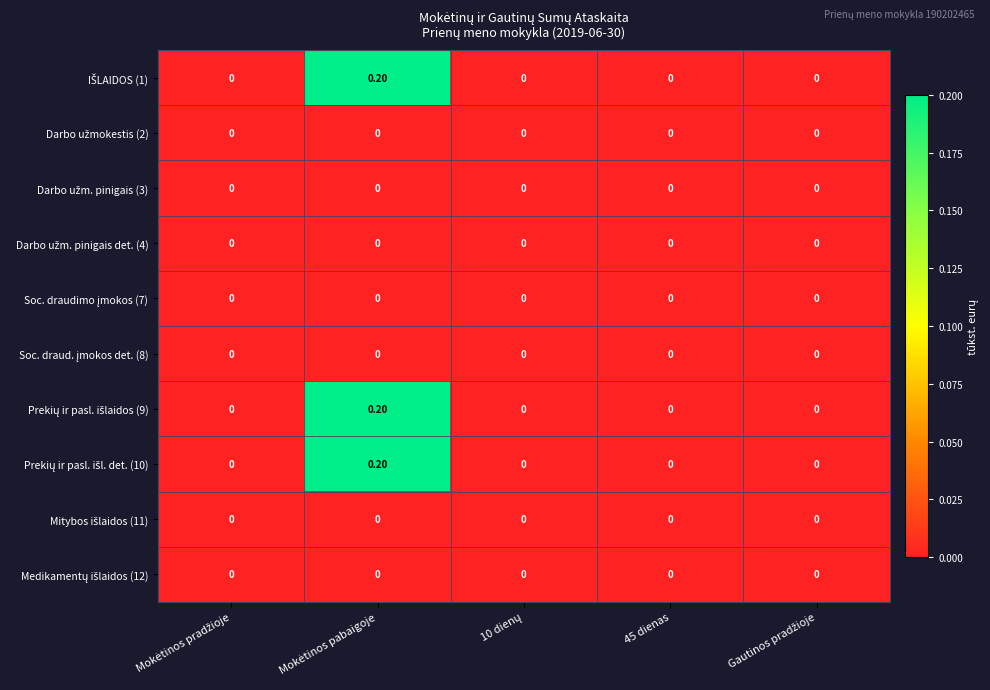

Count the number of categories in the chart.

5